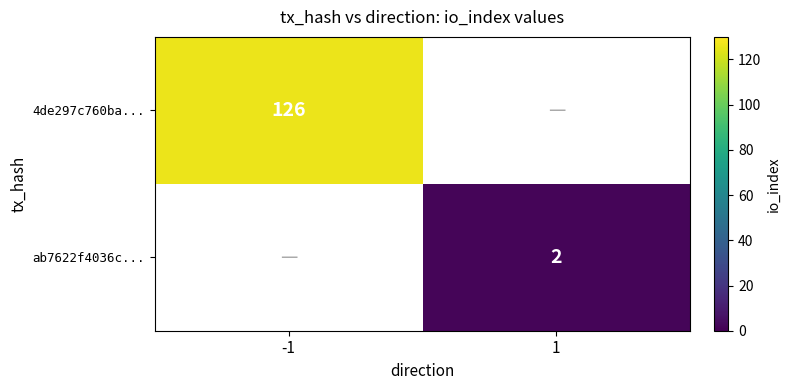

True or false: ab7622f4036c... has a value of 2 at 1.

True